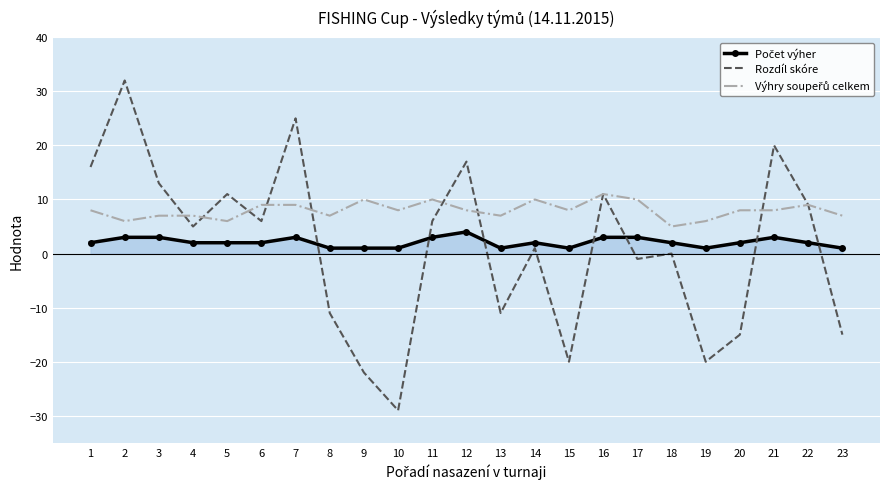

Which category has the lowest value in the Rozdíl skóre series?

10